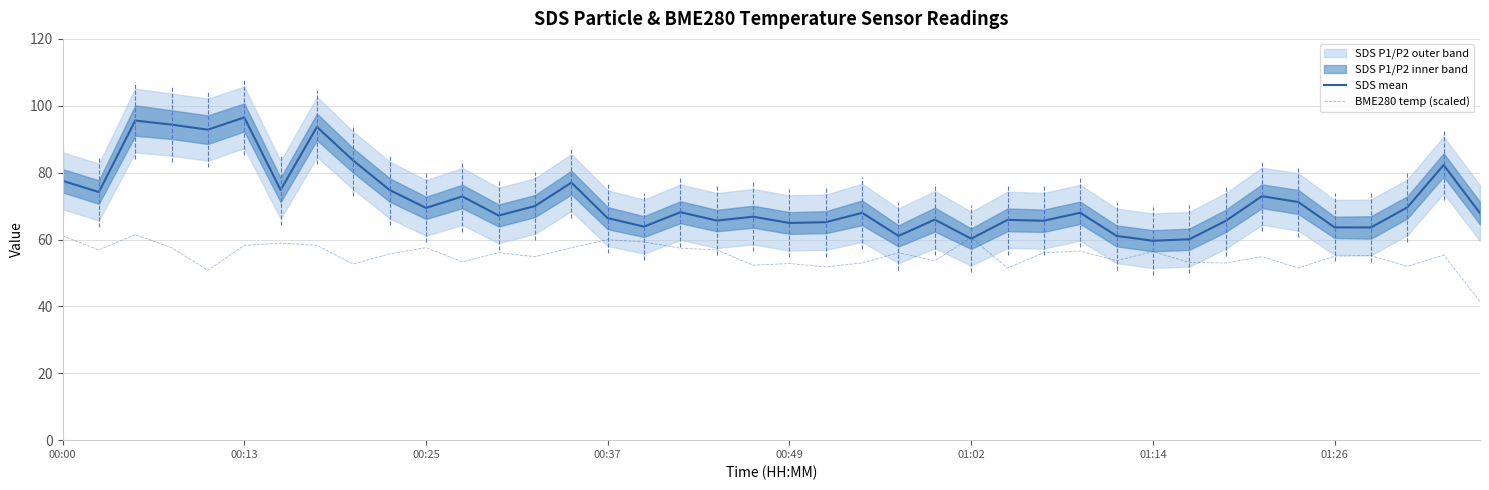

What is the highest value of the BME280 temp (scaled) series?

61.5